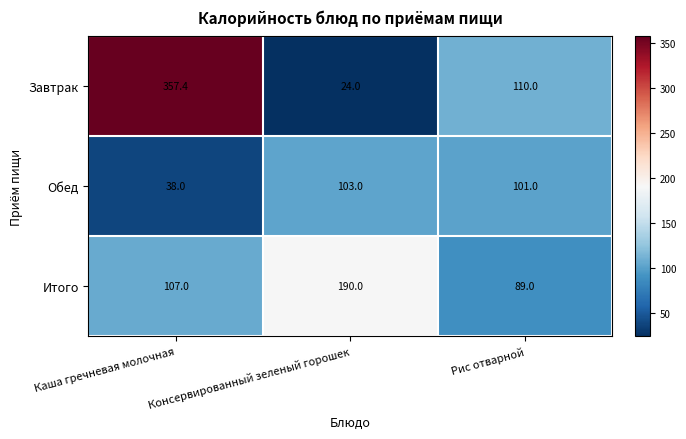

At which label does Завтрак first exceed 110?

Каша гречневая молочная